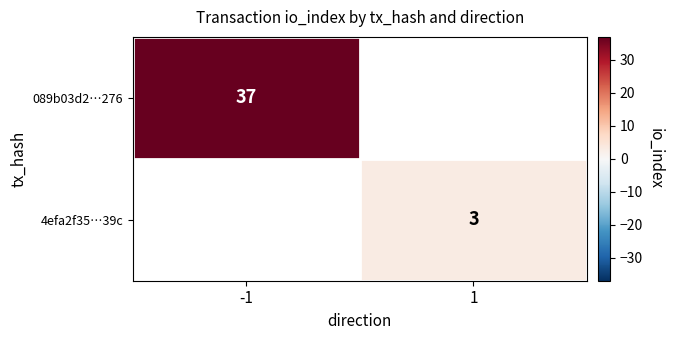

Is the value of 089b03d2…276 at -1 greater than the value of 4efa2f35…39c at 1?

Yes